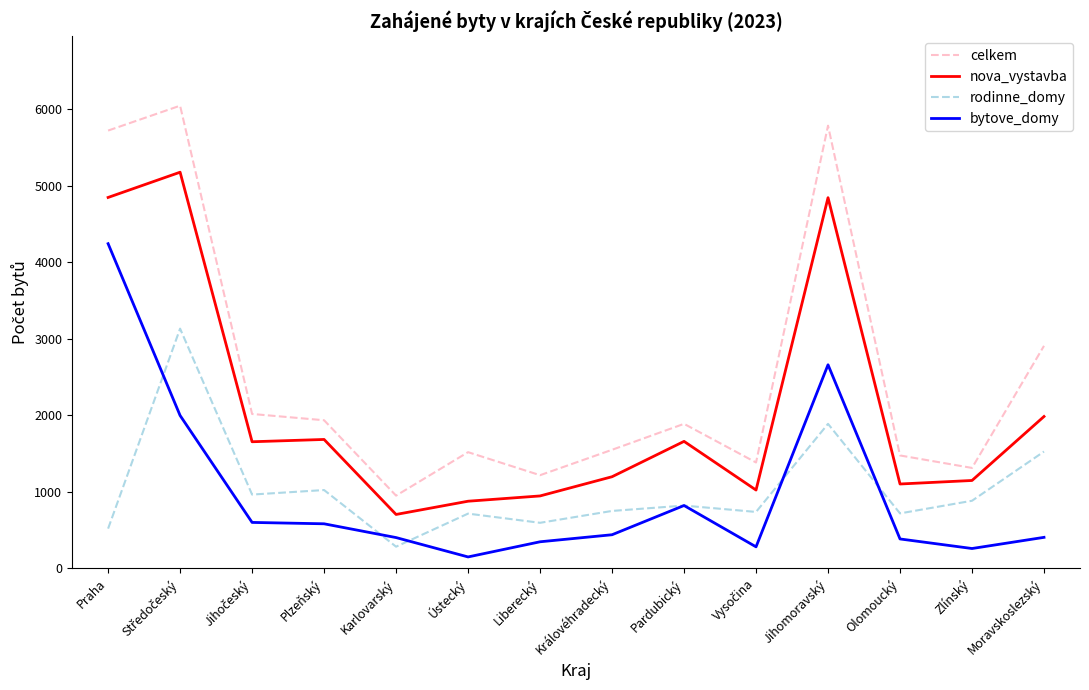

How many series are shown in this chart?

4